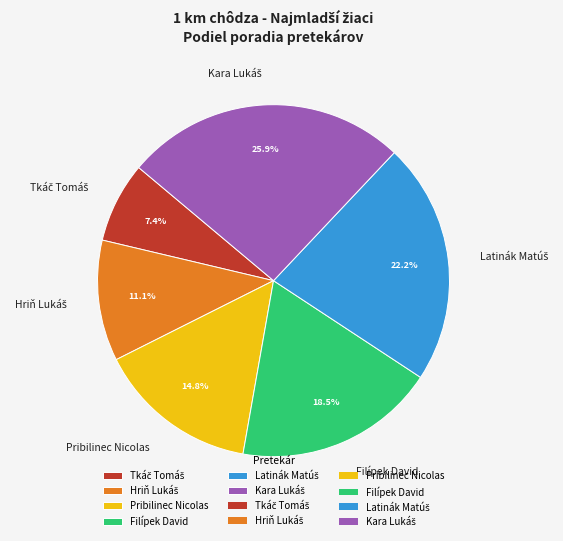

Combined, do Filípek David and Pribilinec Nicolas account for over 50%?

No